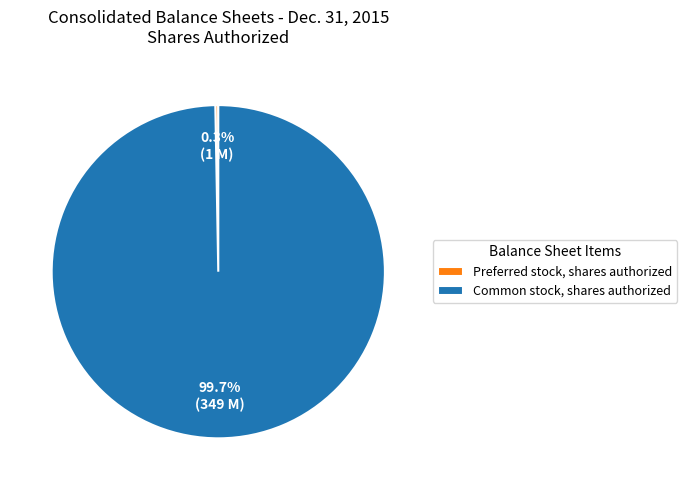

What portion of the pie excludes Preferred stock, shares authorized?

99.7%